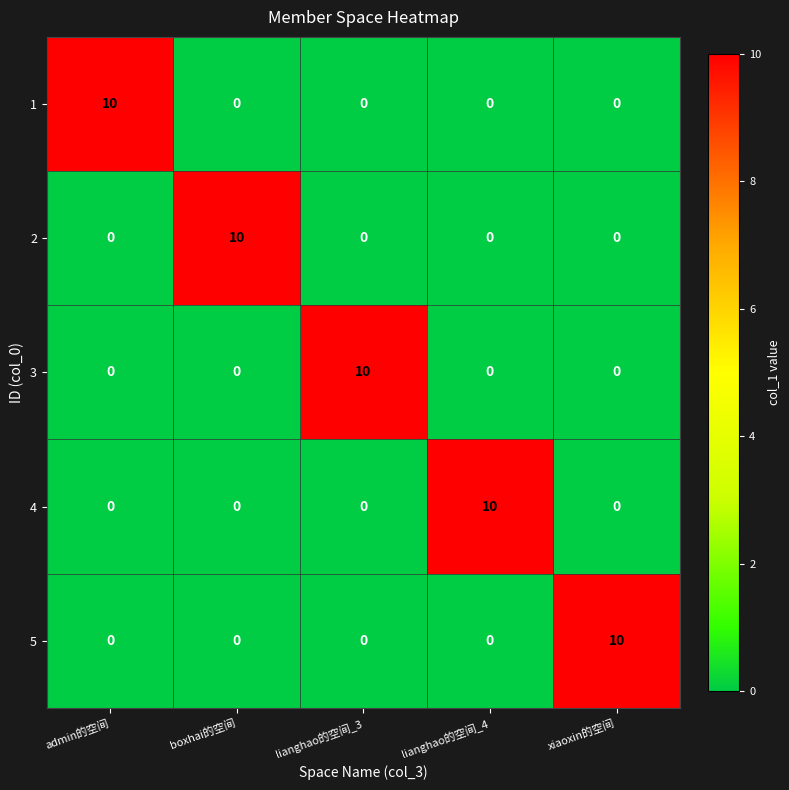

What is the spread (max minus min) of values at lianghao的空间_4?

10